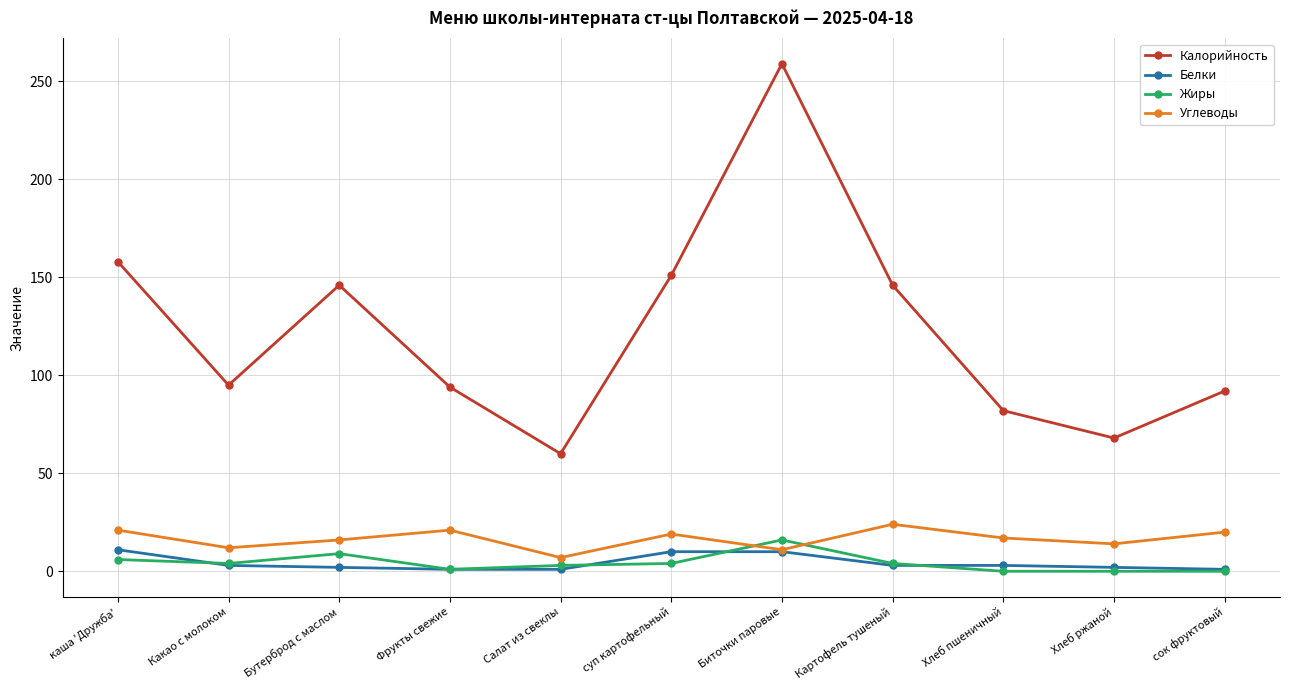

What is the total value across all series at Бутерброд с маслом?

173